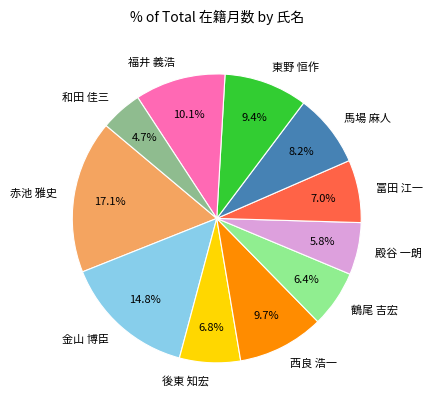

What percentage do 馬場 麻人 and 冨田 江一 together represent?

15.2%